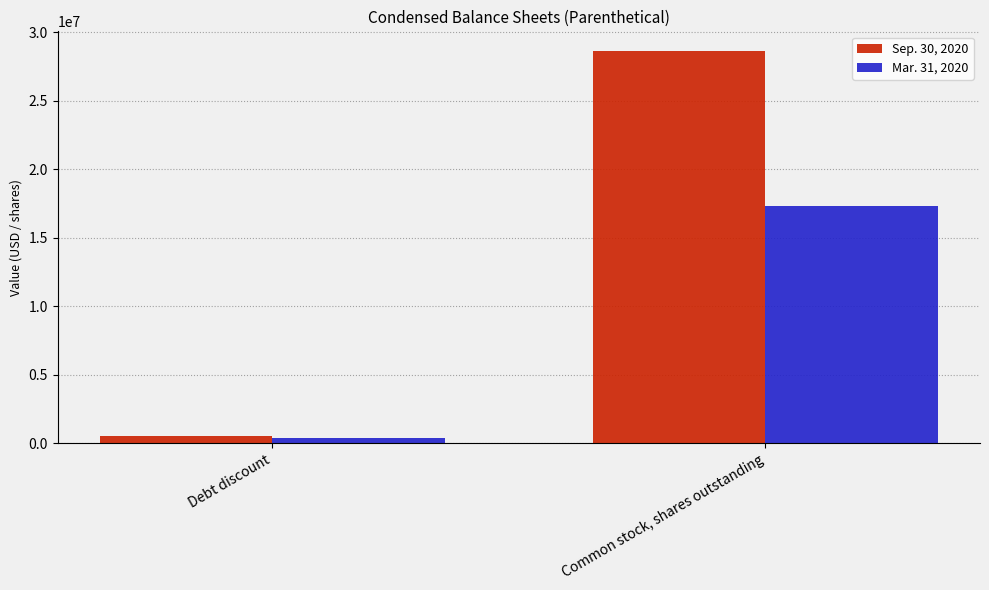

What are all the series names shown in the legend?

Sep. 30, 2020, Mar. 31, 2020